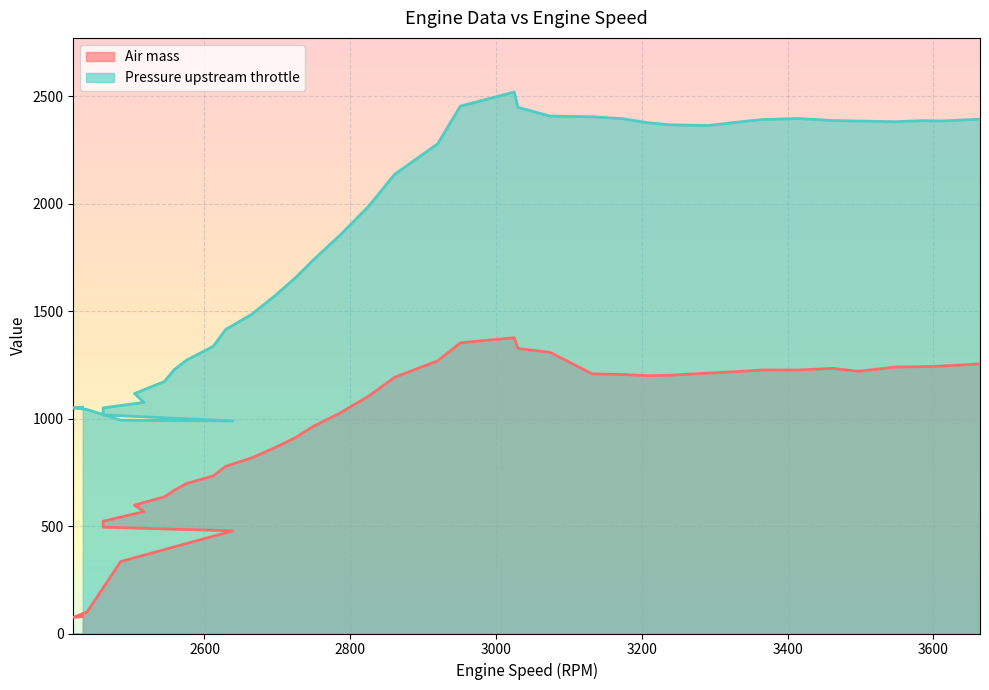

Between 2920 and 2951, which series saw the biggest shift?

Pressure upstream throttle